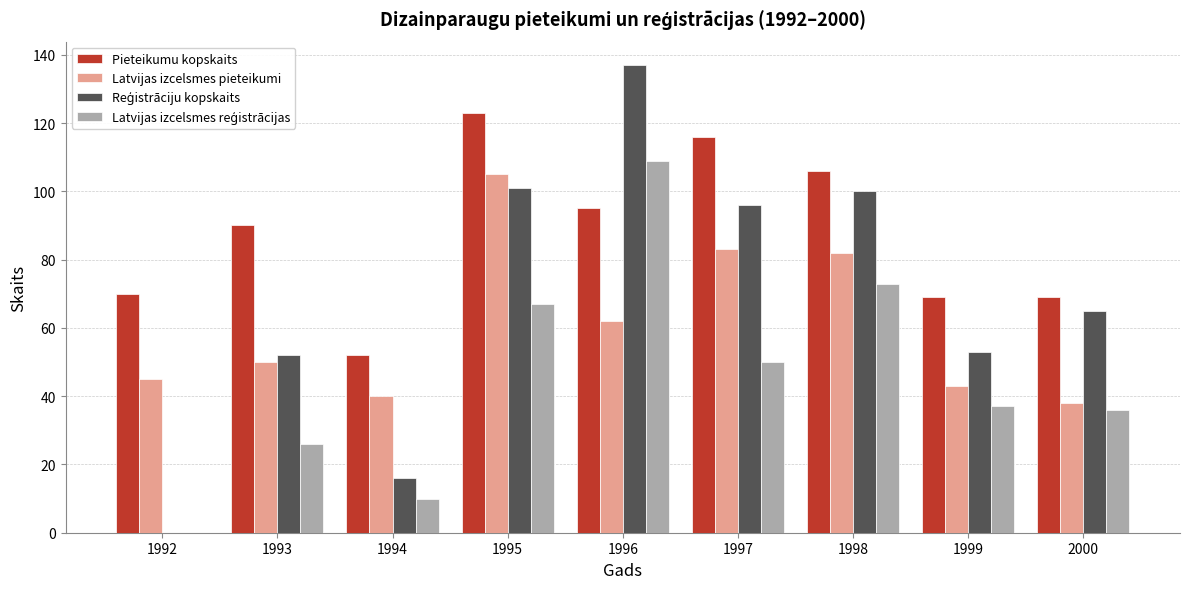

Is it true that Latvijas izcelsmes pieteikumi equals 107 at 1996?

False